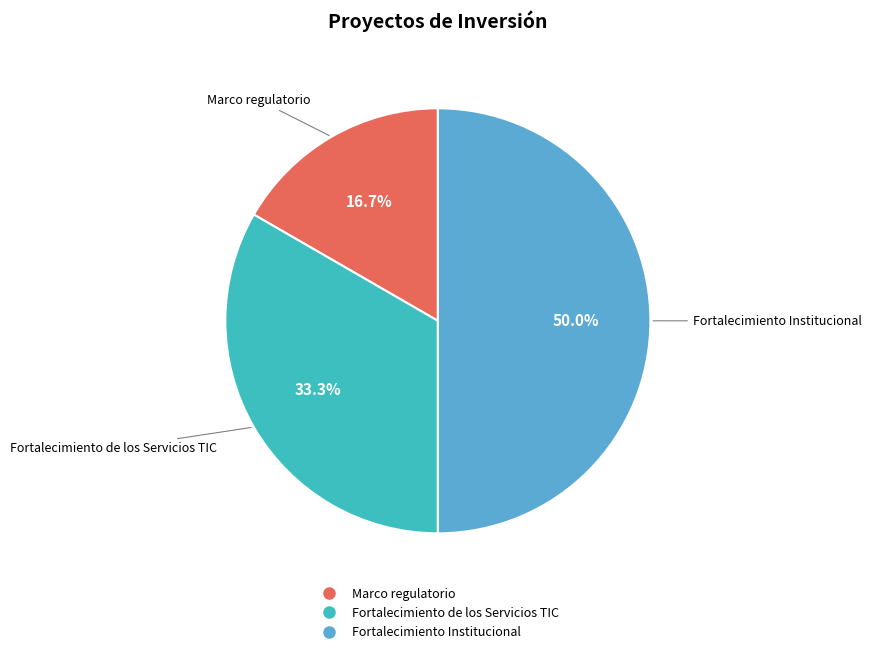

True or false: Fortalecimiento Institucional accounts for 50% of the total.

True